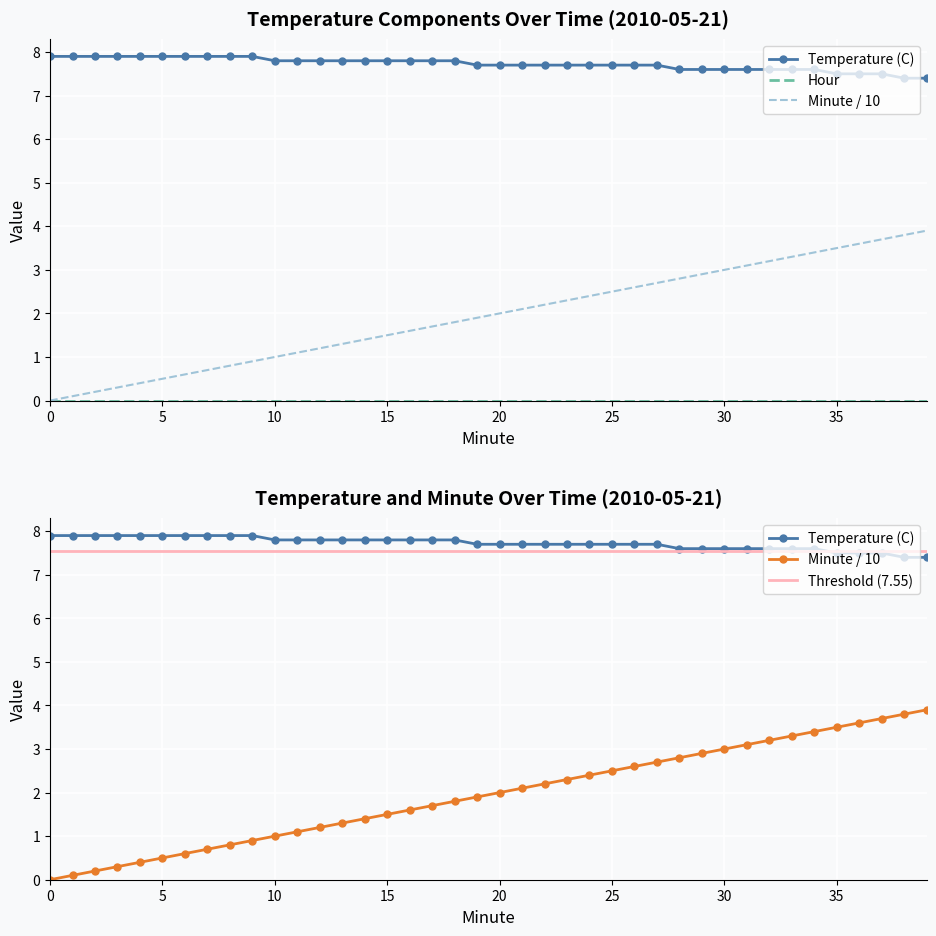

True or false: Temperature (C) and Minute intersect in this chart.

False